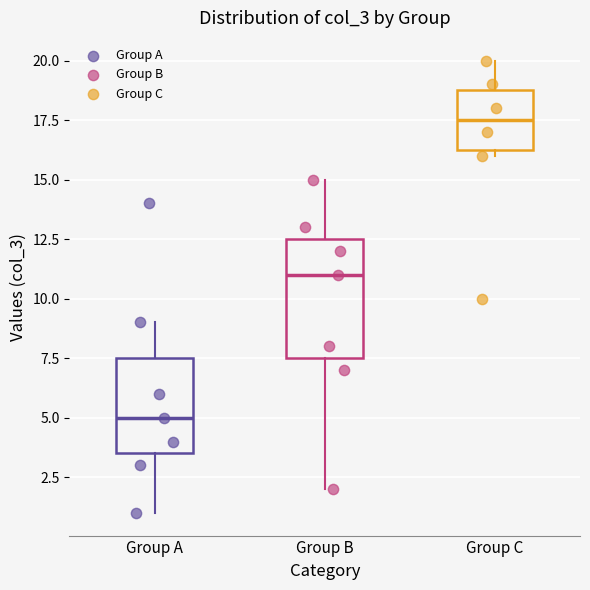

Where does the median line of the box for Group B sit on the y-axis? The values are not printed on the chart, so give them approximately, as read against the axis.

11.0